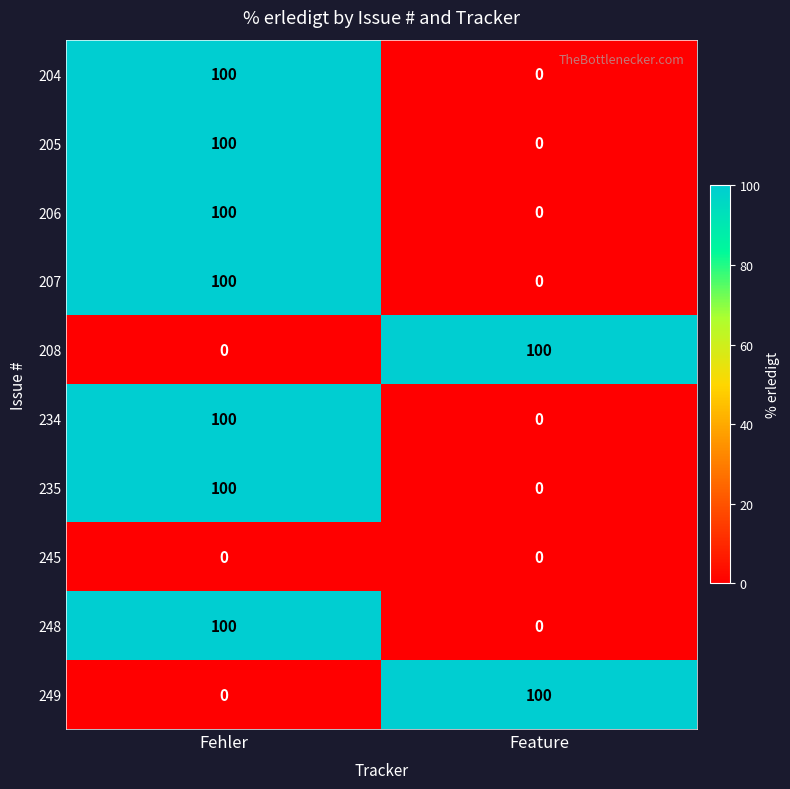

List the labels in order of 205 value, smallest first.

Feature, Fehler